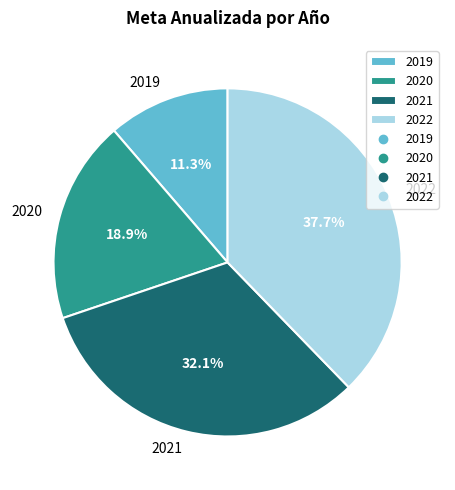

To the nearest percent, what is the difference between the largest and smallest slice percentages?

26%